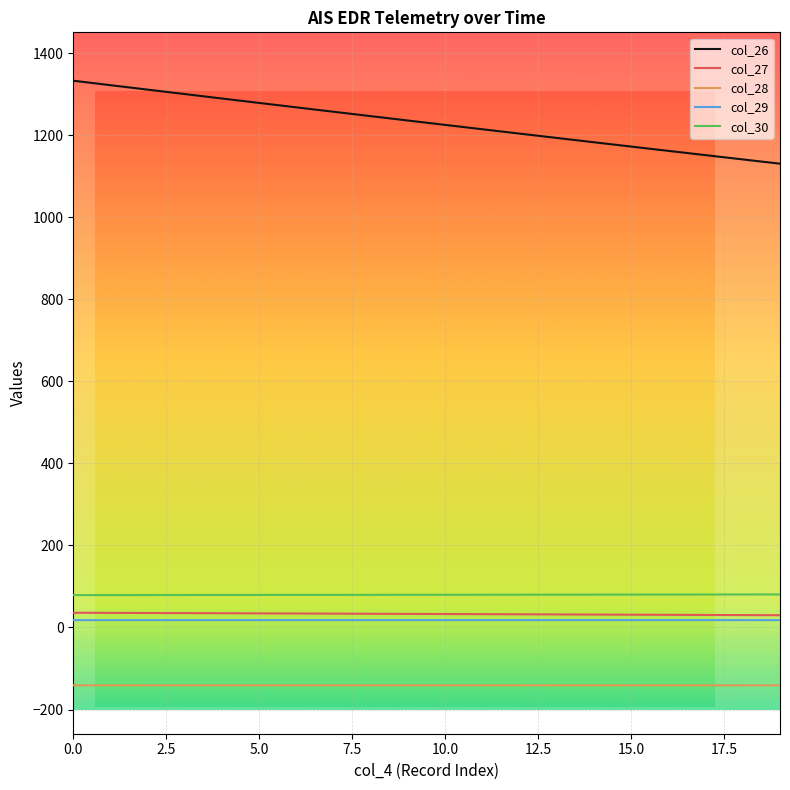

Which series has the largest total across all categories?

col_26